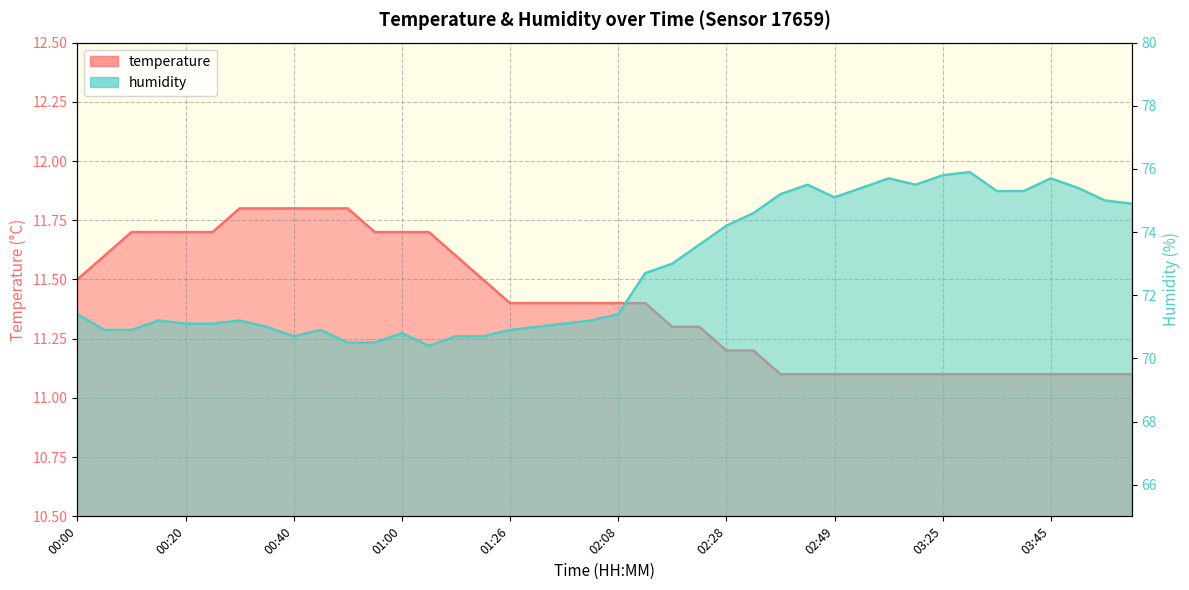

Which has a higher value, 01:16 or 00:00?

01:16